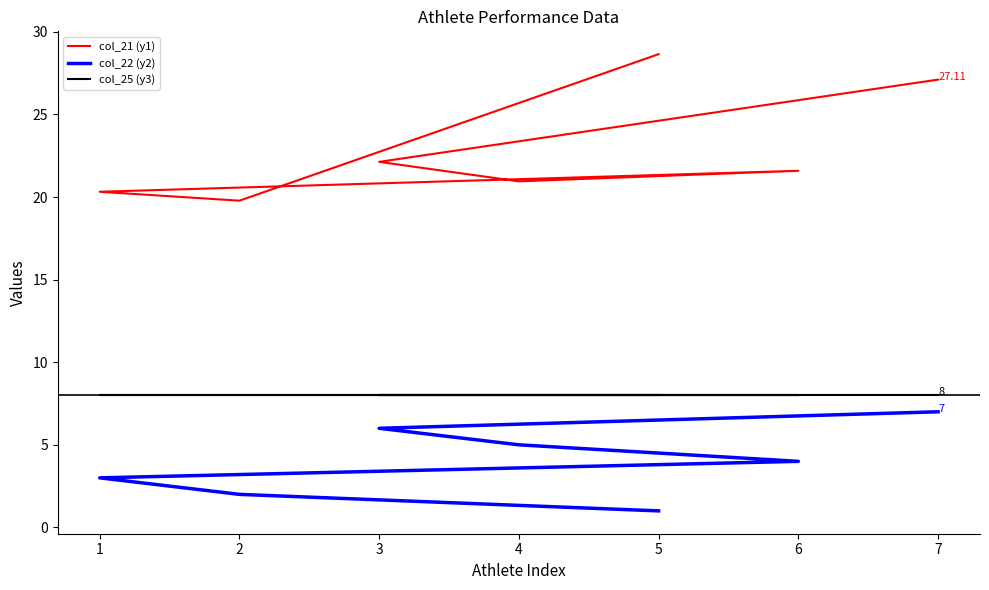

True or false: col_22 (y2) has more than 2 interior local peaks.

False